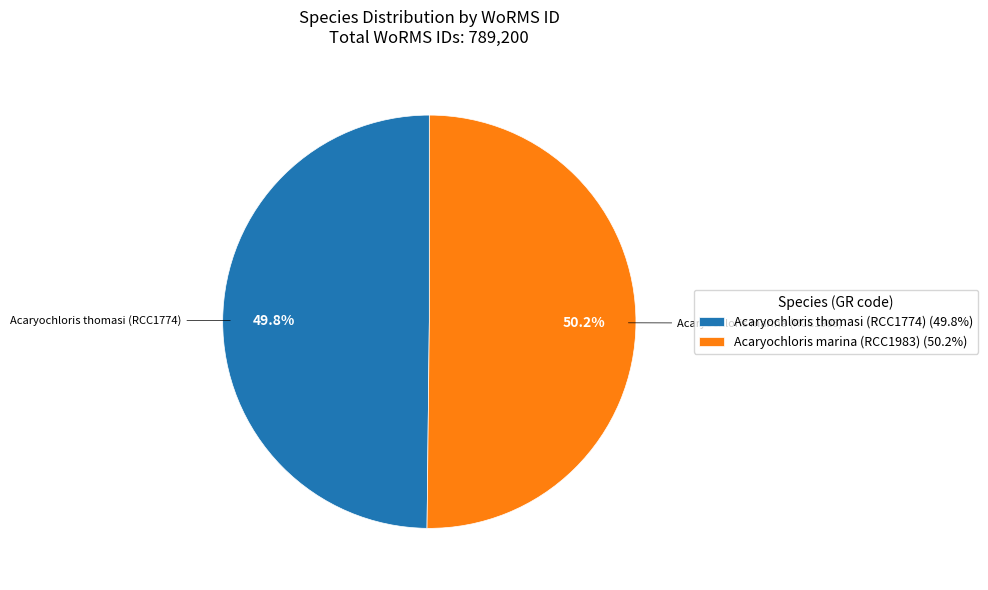

Does any single category account for the majority?

Yes